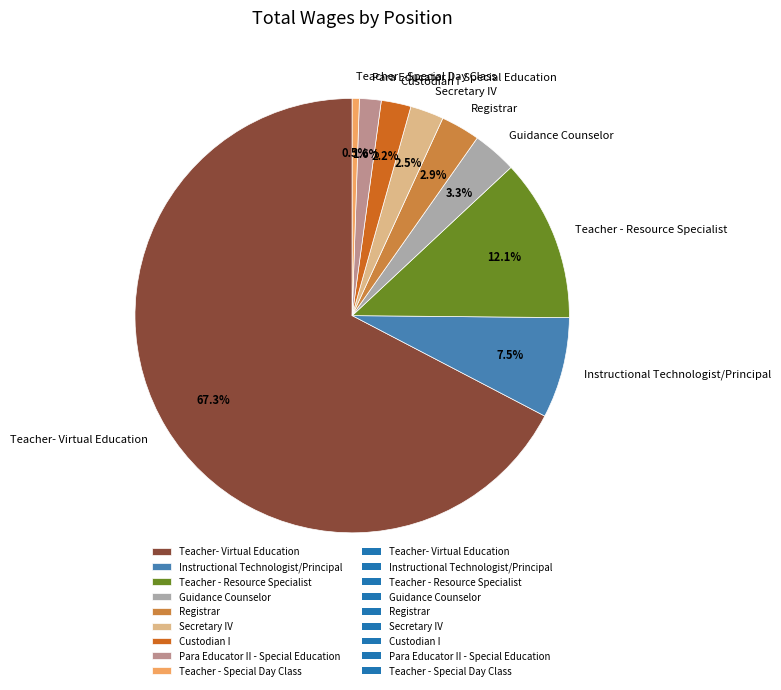

To the nearest percent, what is the average slice percentage?

11%